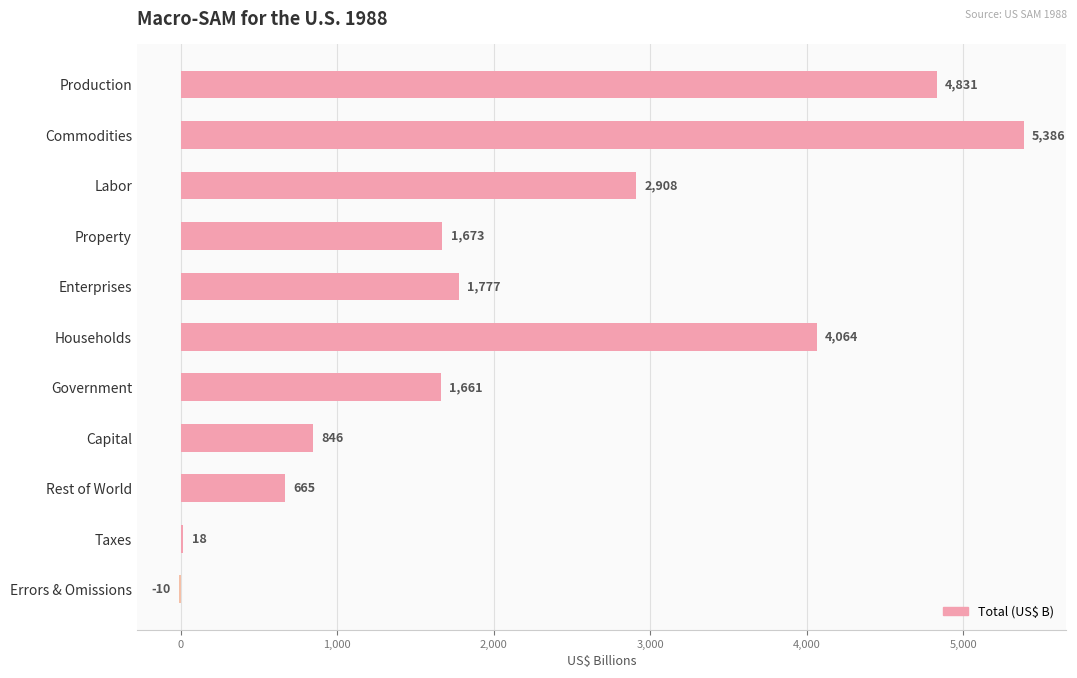

The chart shows a value of 665 at Rest of World. True or false?

True